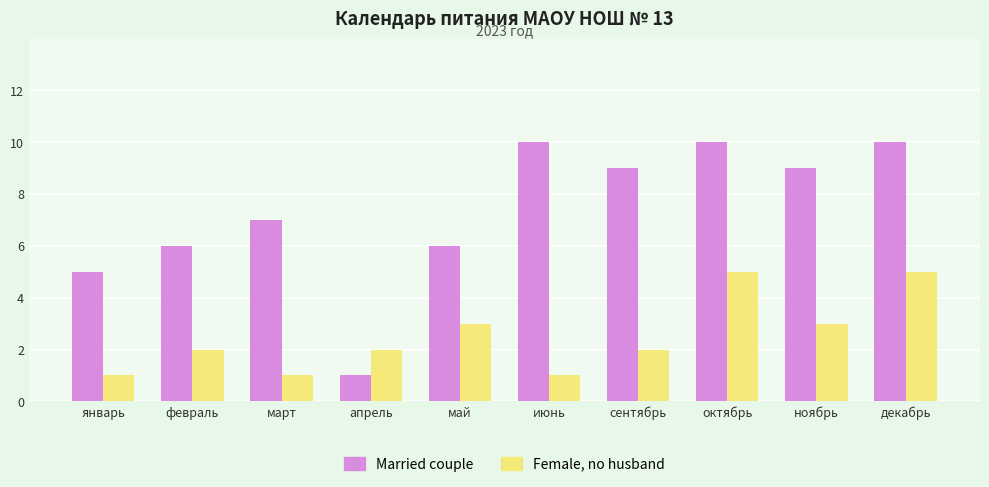

What is the value of the Married couple bar at the 10th from the left?

10